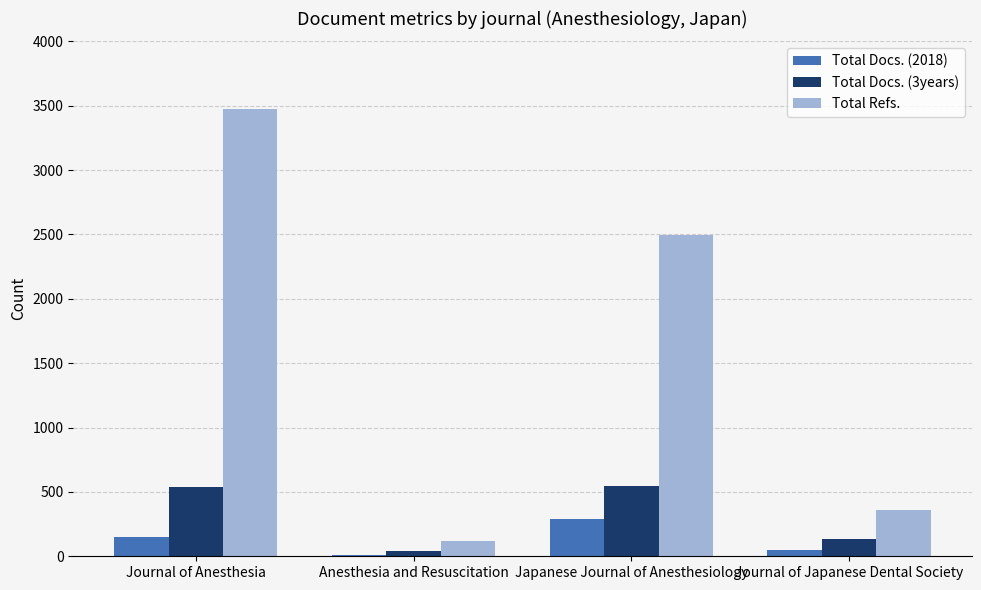

The Total Refs. series shows 1191 at Journal of Anesthesia. True or false?

False